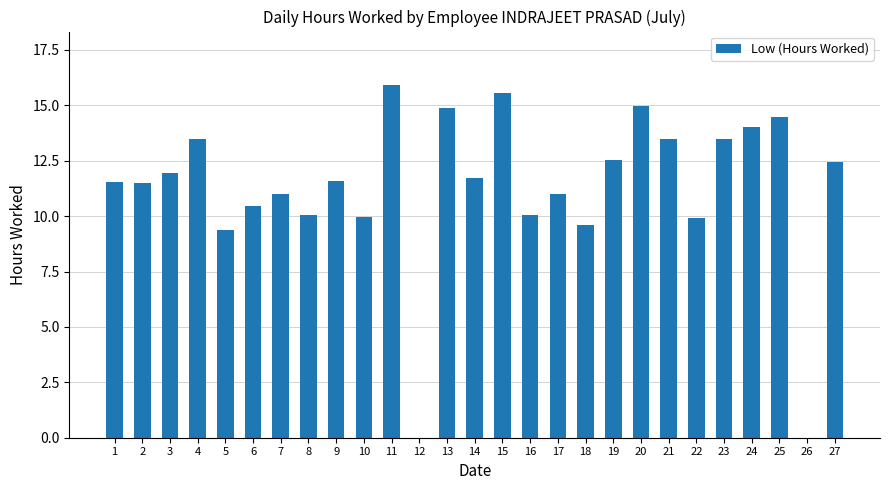

What is the sum of the values at 25 and 7?

25.5